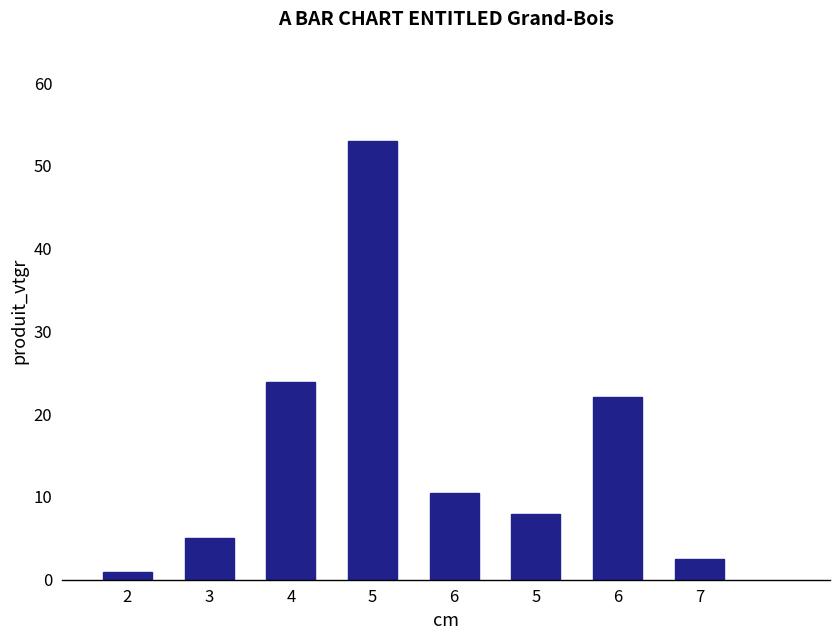

How many categories are shown in the chart?

8